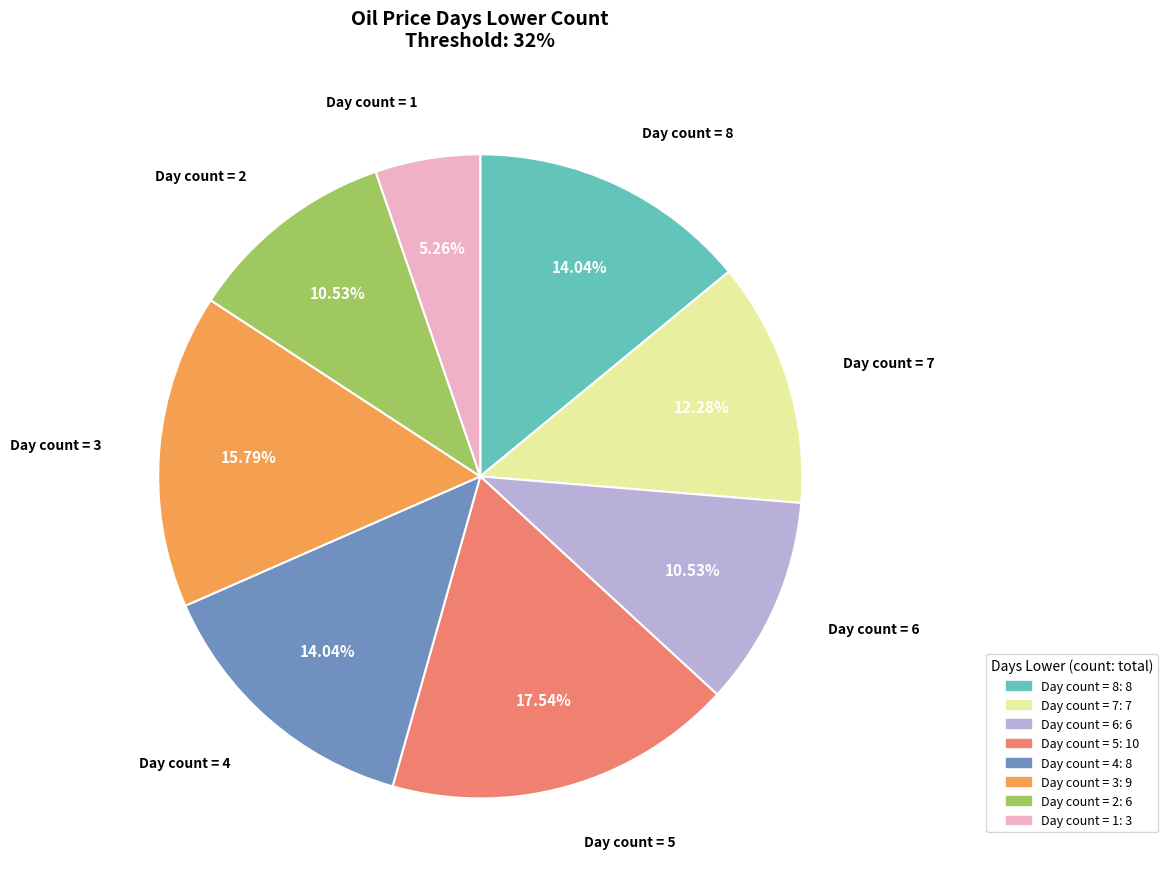

Combined, do Day count = 4 and Day count = 1 account for over 50%?

No